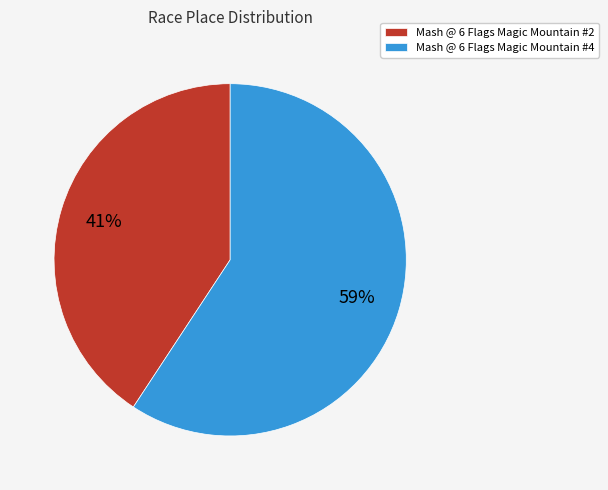

To the nearest percent, what percentage of the pie is Mash @ 6 Flags Magic Mountain #2?

41%